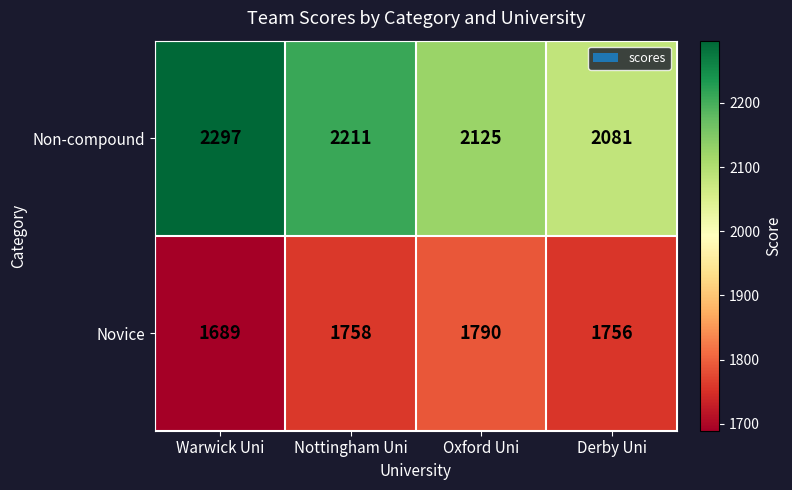

What is the maximum value for Non-compound?

2297